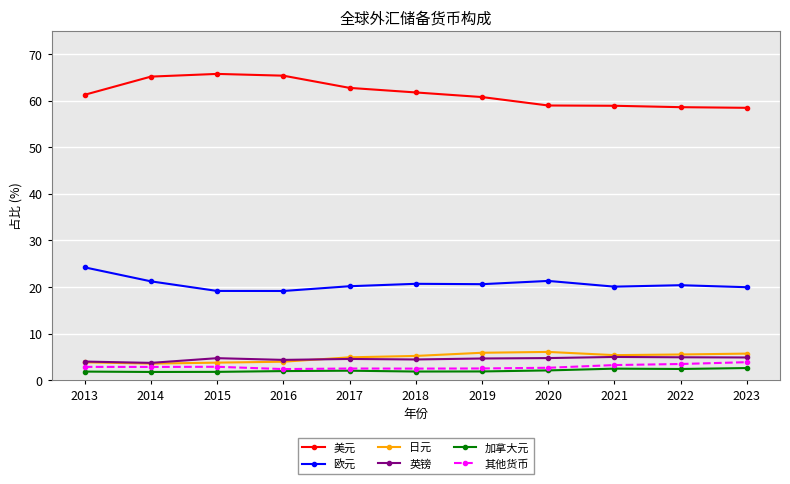

True or false: 英镑 and 加拿大元 intersect in this chart.

False